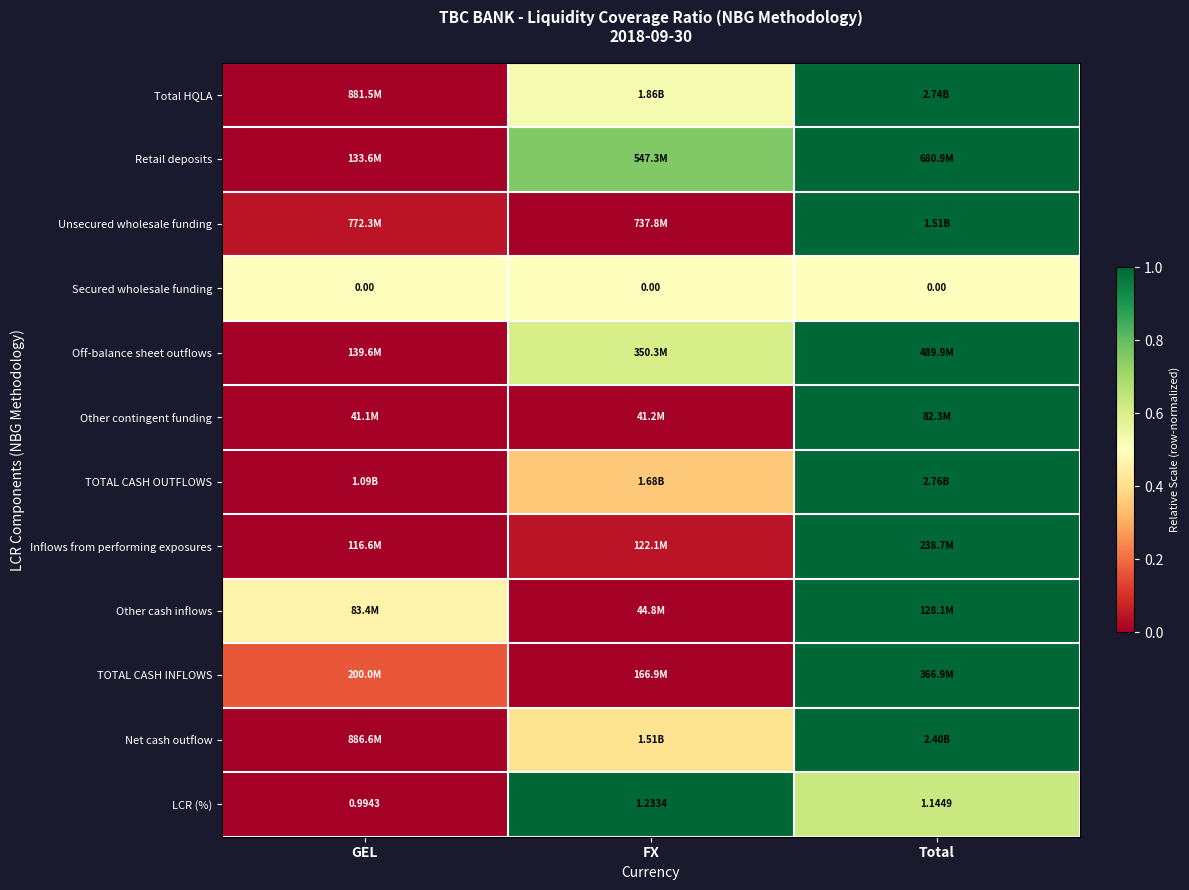

Is the value of TOTAL CASH OUTFLOWS at GEL greater than the value of Other cash inflows at Total?

No